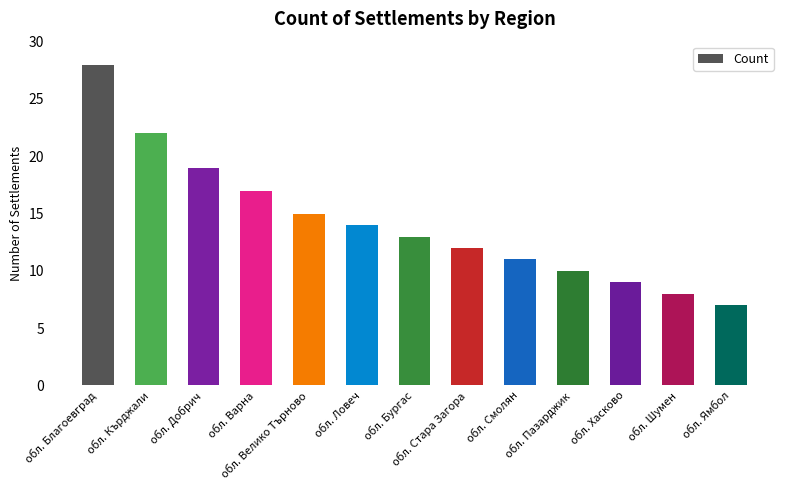

List the labels in order of value, smallest first.

обл. Ямбол, обл. Шумен, обл. Хасково, обл. Пазарджик, обл. Смолян, обл. Стара Загора, обл. Бургас, обл. Ловеч, обл. Велико Търново, обл. Варна, обл. Добрич, обл. Кърджали, обл. Благоевград